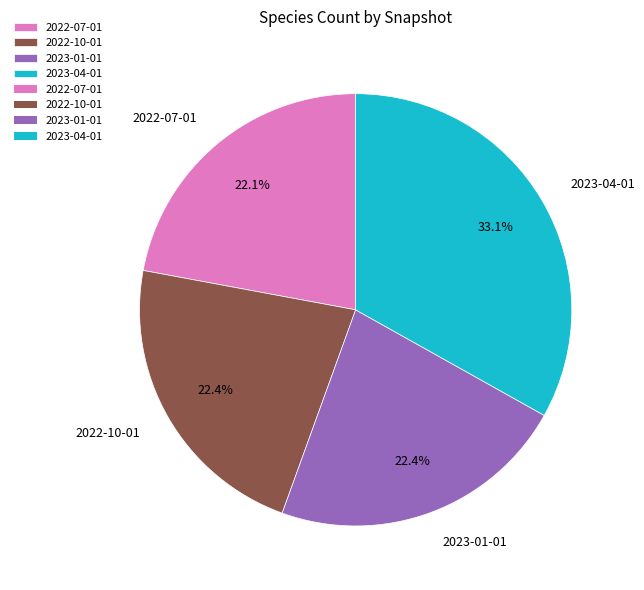

How much of the chart is everything except 2023-04-01?

66.9%